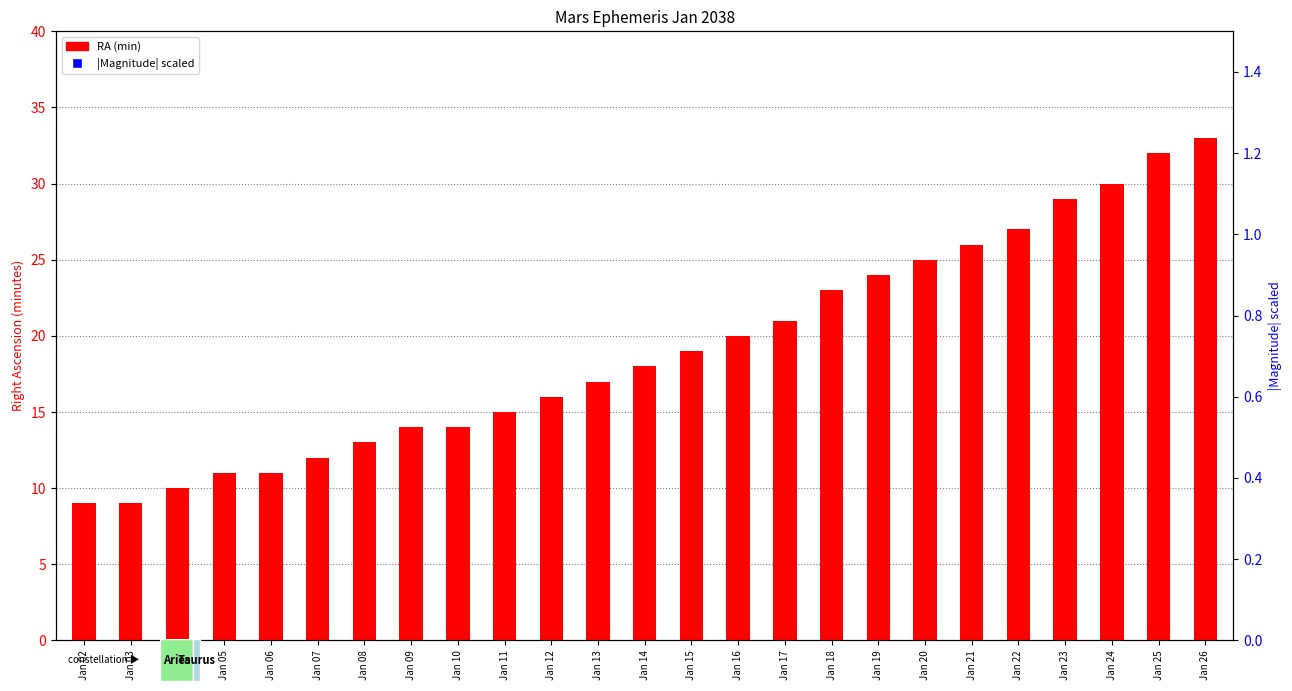

Which series reaches the minimum Y coordinate?

RA (min)